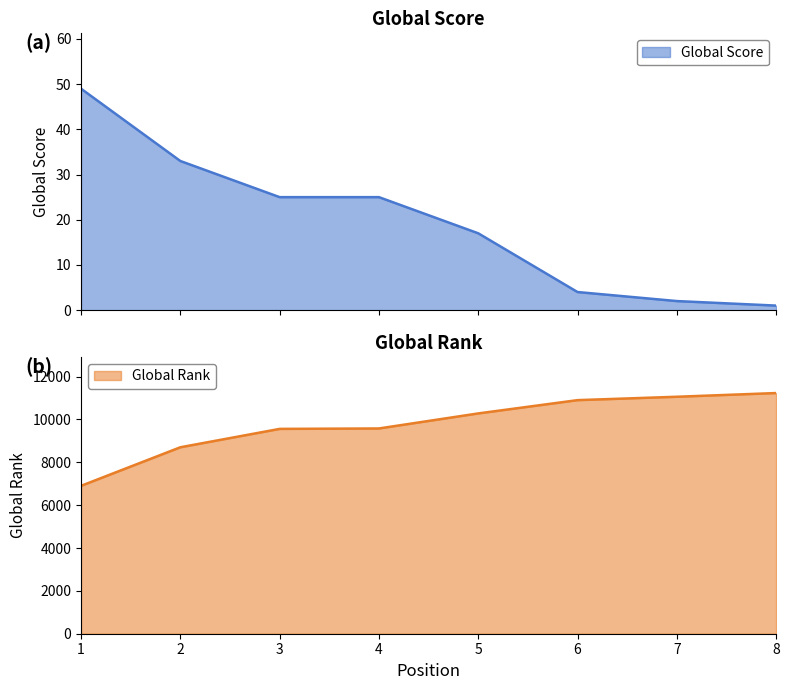

What is the value of the Global Rank point at the 6th from the left?

10903